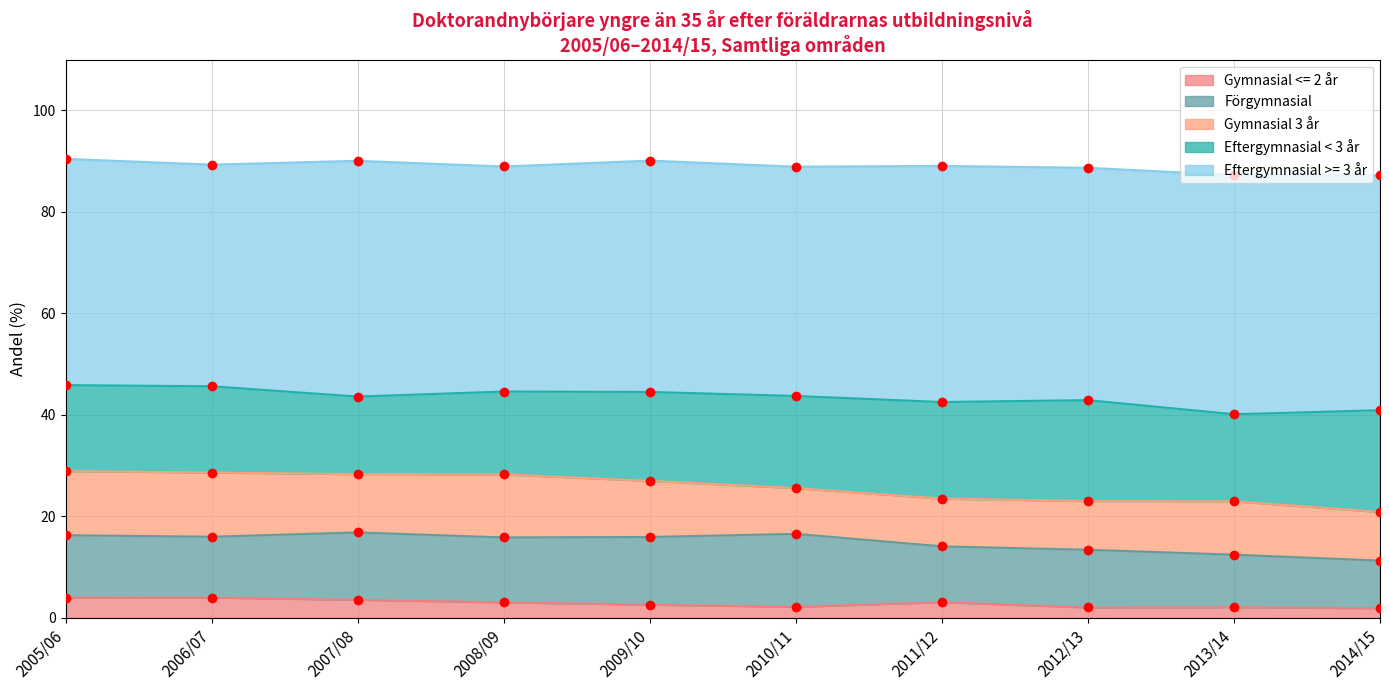

What is the spread (max minus min) of values at 2008/09?

41.3